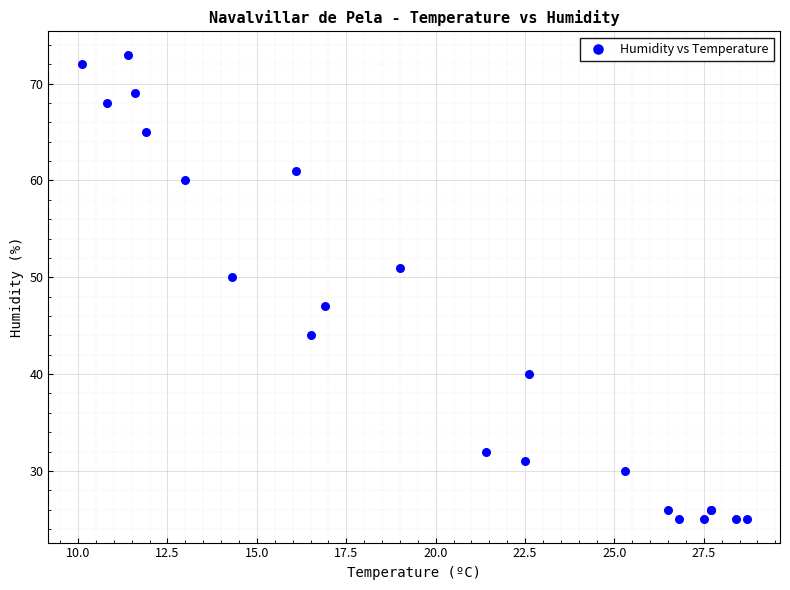

What Y value in the scatter plot is closest to 49?

50